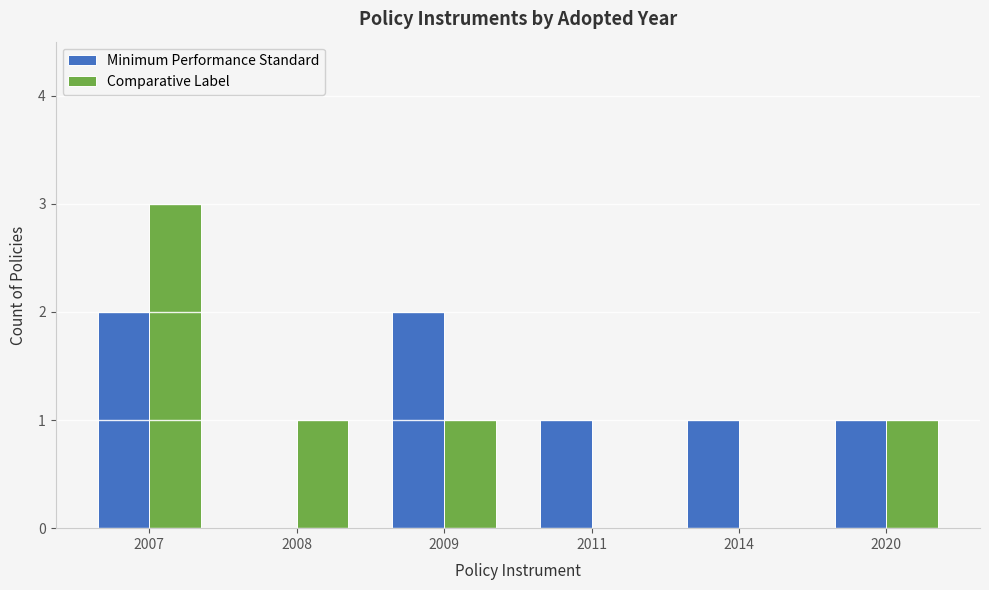

How many Comparative Label values are between 0 and 1?

5